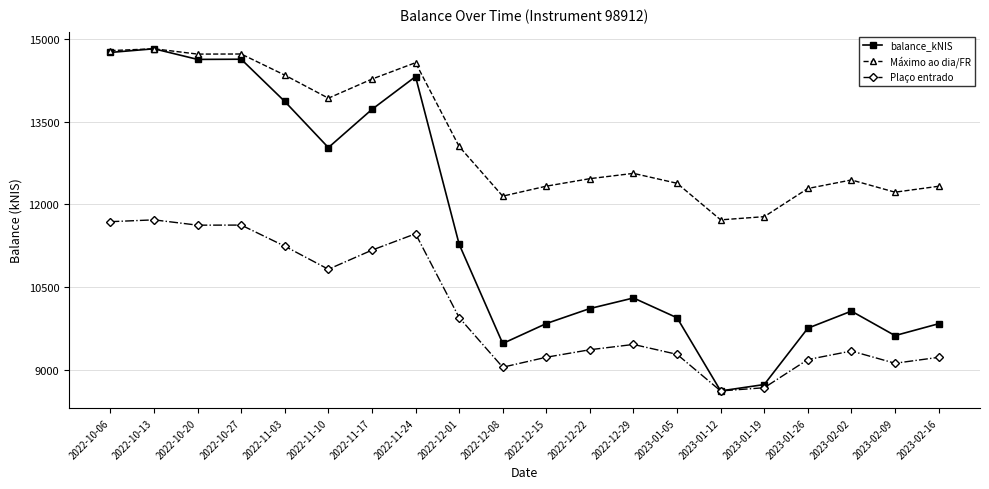

The value of Máximo ao dia/FR at 2022-11-17 is 14272.0. True or false?

True